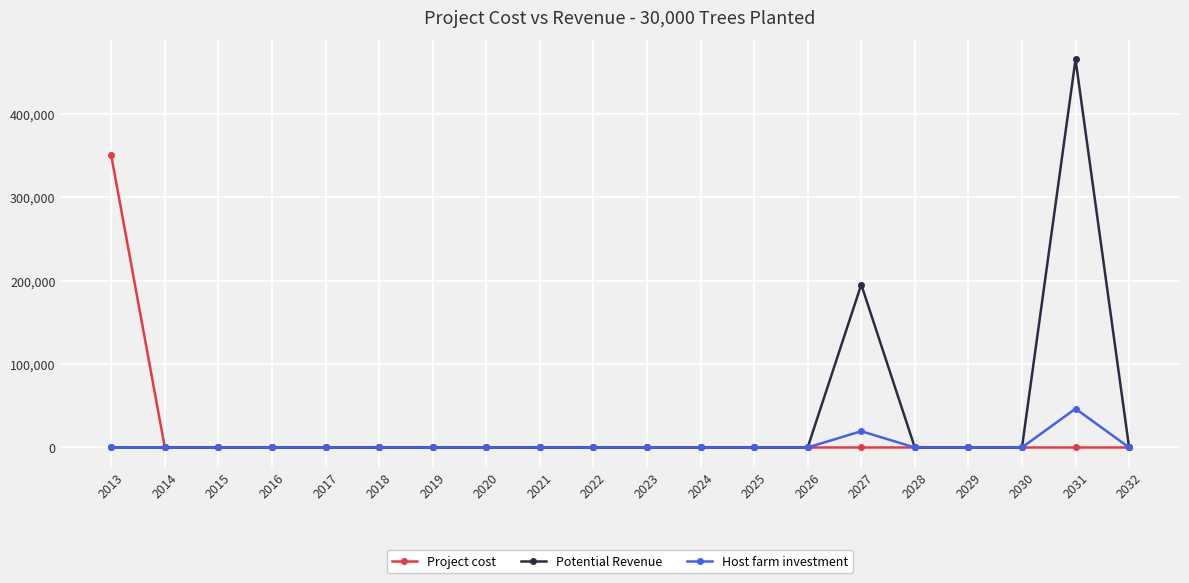

Between 2014 and 2027, which series saw the biggest shift?

Potential Revenue